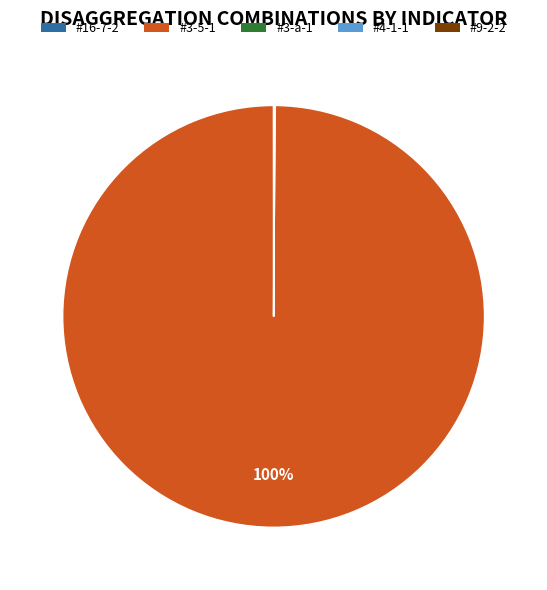

To the nearest percent, what is the average slice percentage?

20%